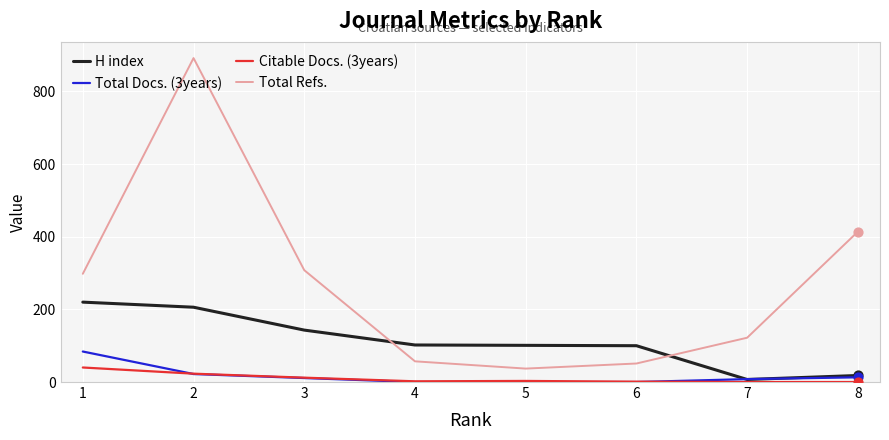

Which series changed the most between 1 and 8?

H index